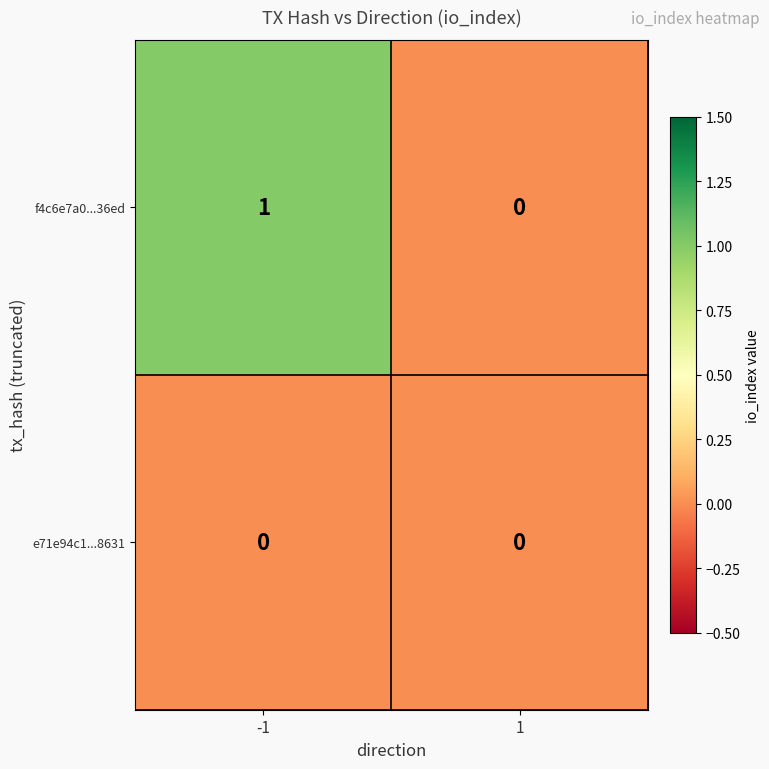

Which series has the largest total across all categories?

f4c6e7a0...36ed